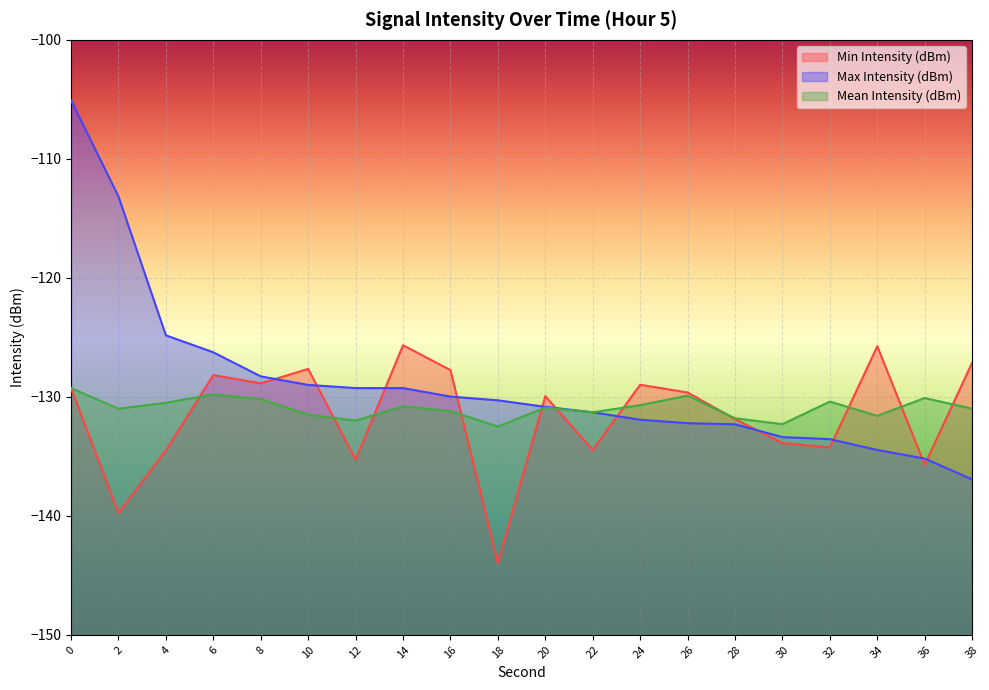

Between 10 and 32, which series saw the biggest shift?

Min Intensity (dBm)